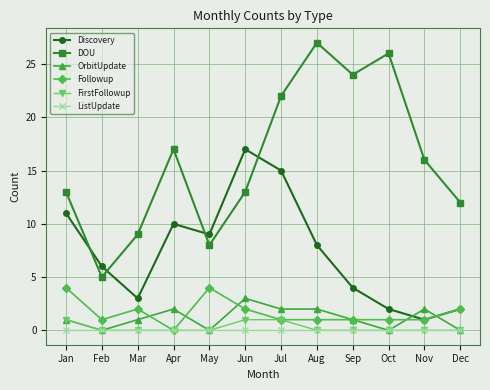

Reading left to right, list all the values displayed in this chart.

Discovery: Jan=11	Feb=6	Mar=3	Apr=10	May=9	Jun=17	Jul=15	Aug=8	Sep=4	Oct=2	Nov=1	Dec=2
DOU: Jan=13	Feb=5	Mar=9	Apr=17	May=8	Jun=13	Jul=22	Aug=27	Sep=24	Oct=26	Nov=16	Dec=12
OrbitUpdate: Jan=1	Feb=0	Mar=1	Apr=2	May=0	Jun=3	Jul=2	Aug=2	Sep=1	Oct=0	Nov=2	Dec=0
Followup: Jan=4	Feb=1	Mar=2	Apr=0	May=4	Jun=2	Jul=1	Aug=1	Sep=1	Oct=1	Nov=1	Dec=2
FirstFollowup: Jan=1	Feb=0	Mar=0	Apr=0	May=0	Jun=1	Jul=1	Aug=0	Sep=0	Oct=0	Nov=0	Dec=0
ListUpdate: Jan=0	Feb=0	Mar=0	Apr=0	May=0	Jun=0	Jul=0	Aug=0	Sep=0	Oct=0	Nov=0	Dec=0